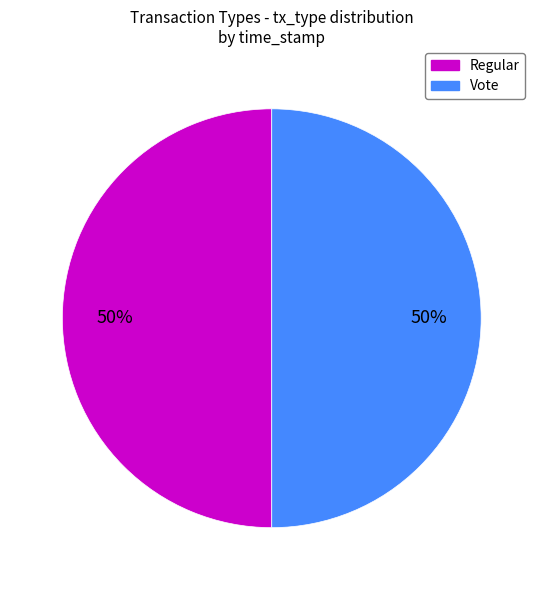

What is the ratio of the value at Regular to the value at Vote?

1.0